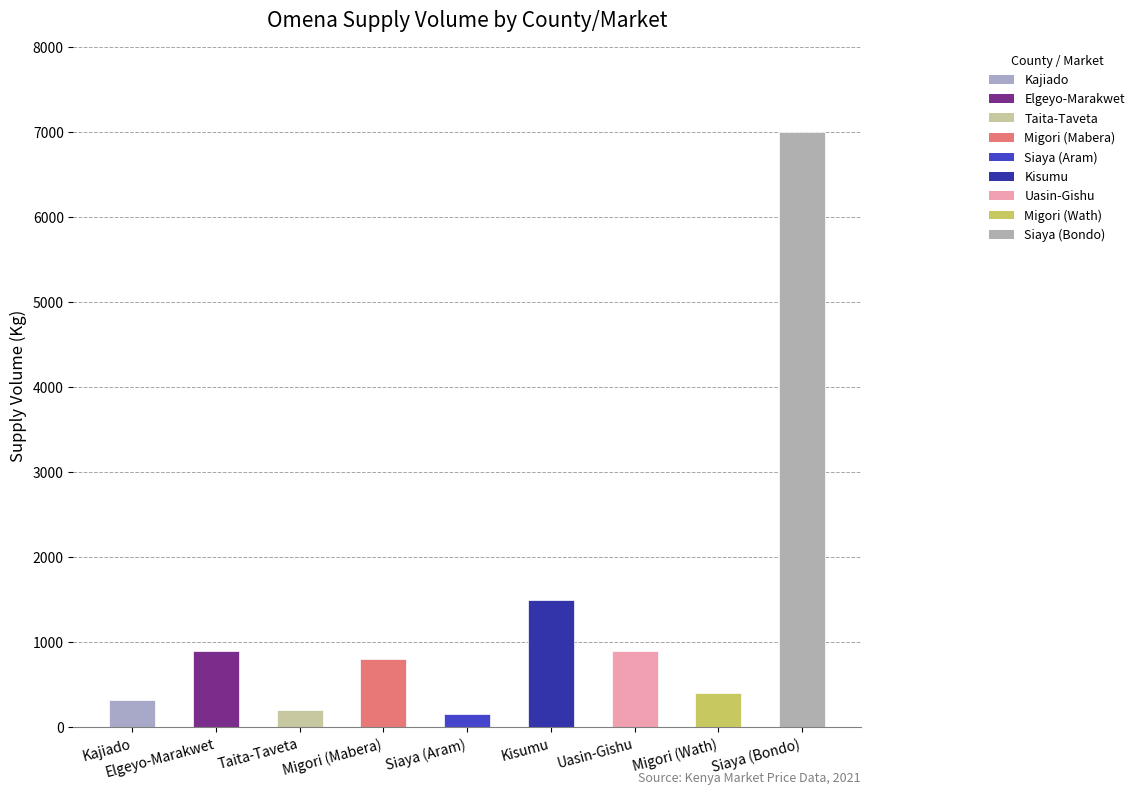

What is the average value?

1353